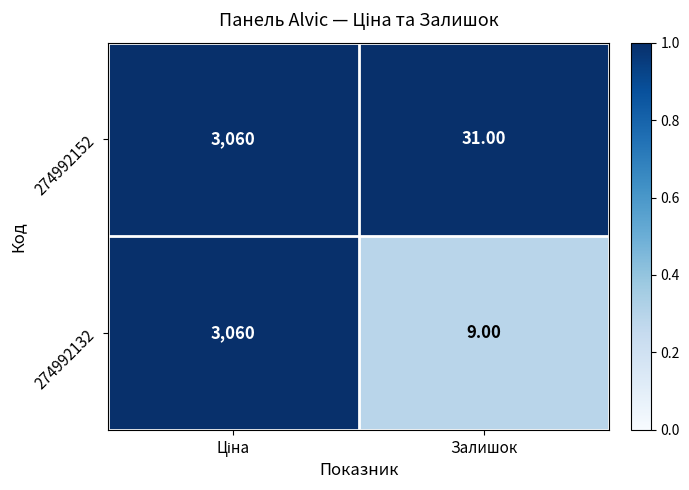

Which series has the largest range (max minus min)?

274992132